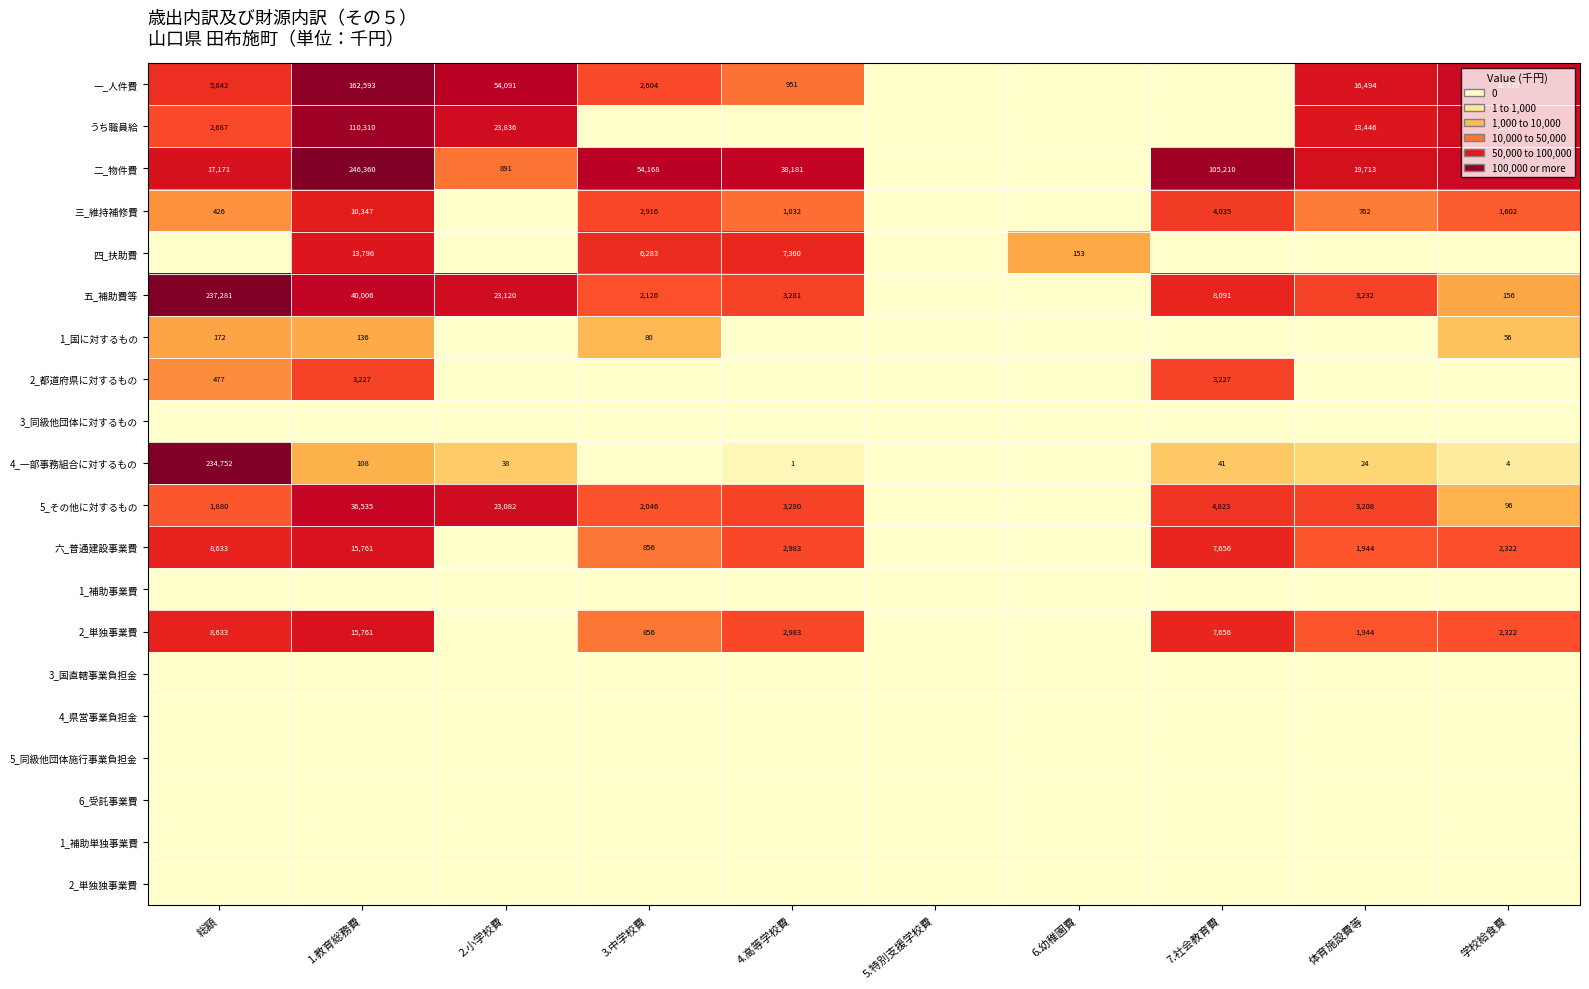

Is it true that 三_維持補修費 equals 1356 at 4.高等学校費?

False